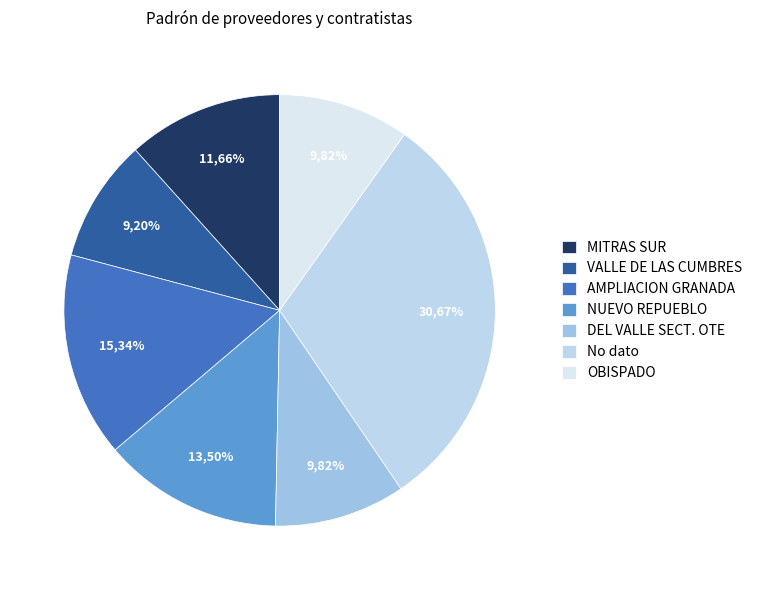

Does VALLE DE LAS CUMBRES account for over 50% of the chart?

No